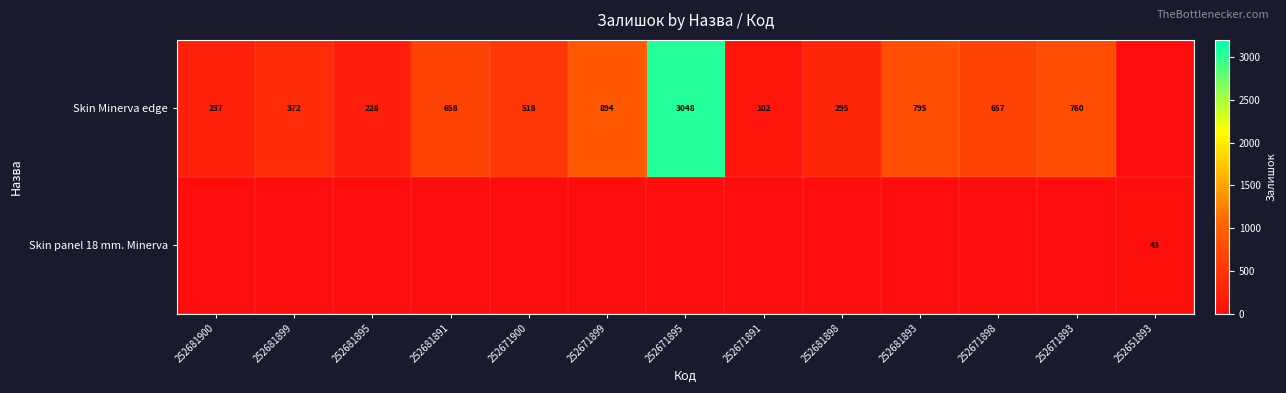

The Skin Minerva edge series shows 405 at 252681900. True or false?

False